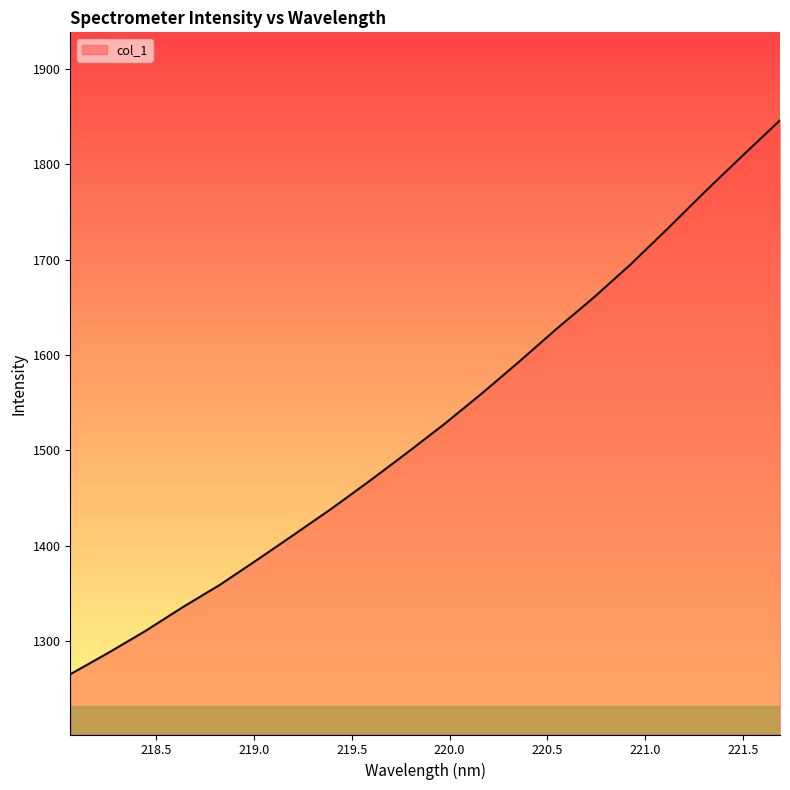

True or false: the data has more than 0 interior local peaks.

False